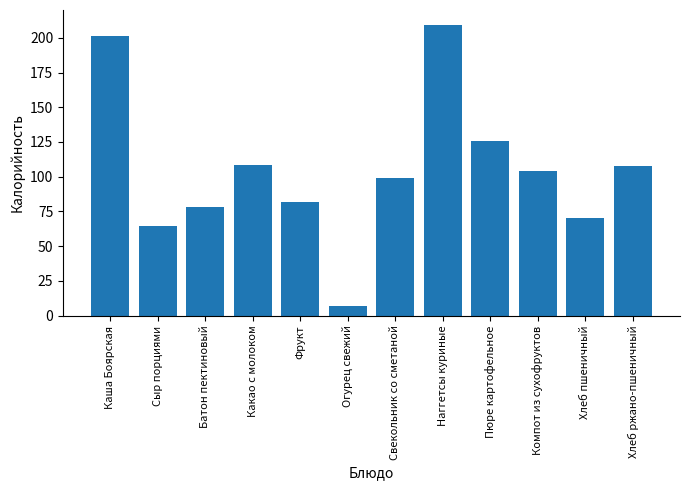

What is the minimum value shown in the chart?

6.8